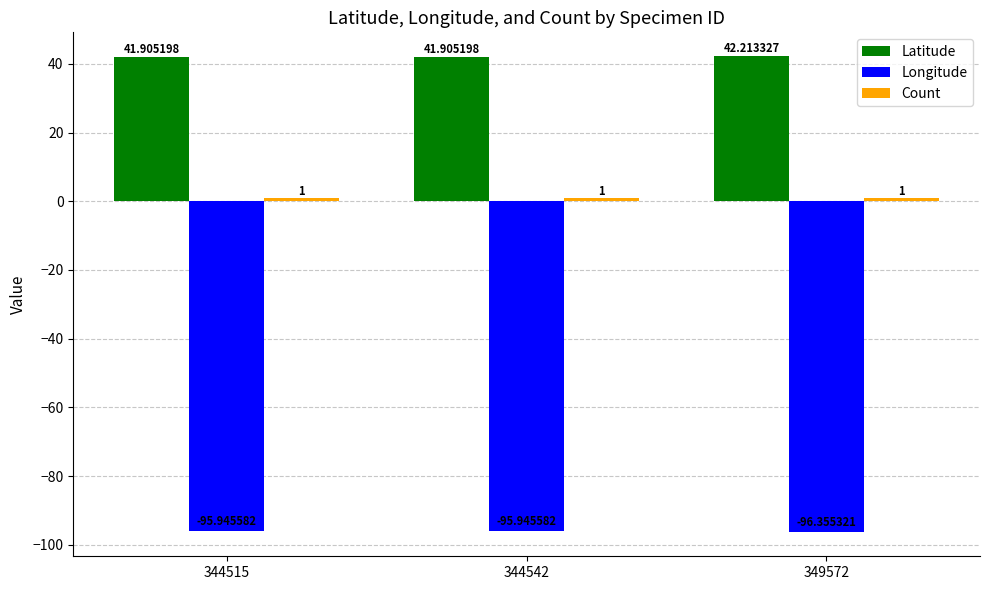

What is the difference between the highest and lowest values at 344515?

137.9